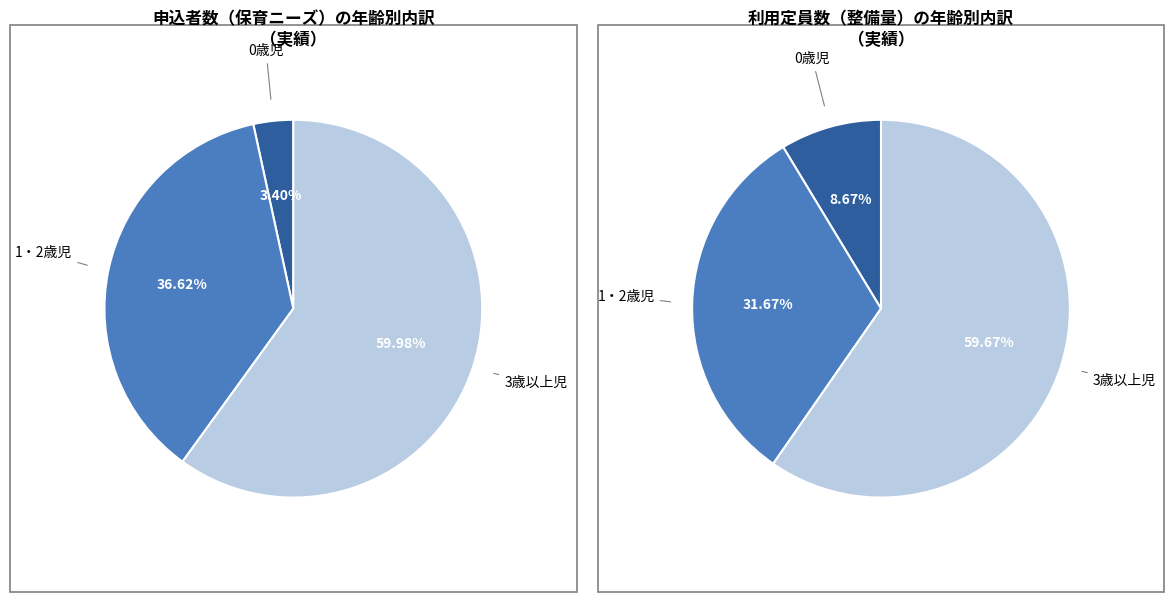

What percentage is the 1・2歳児 slice, to the nearest percent?

37%